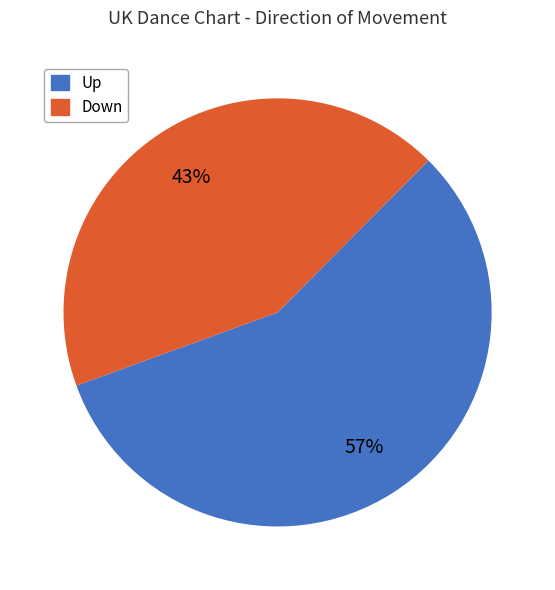

To the nearest percent, what is the average slice percentage?

50%